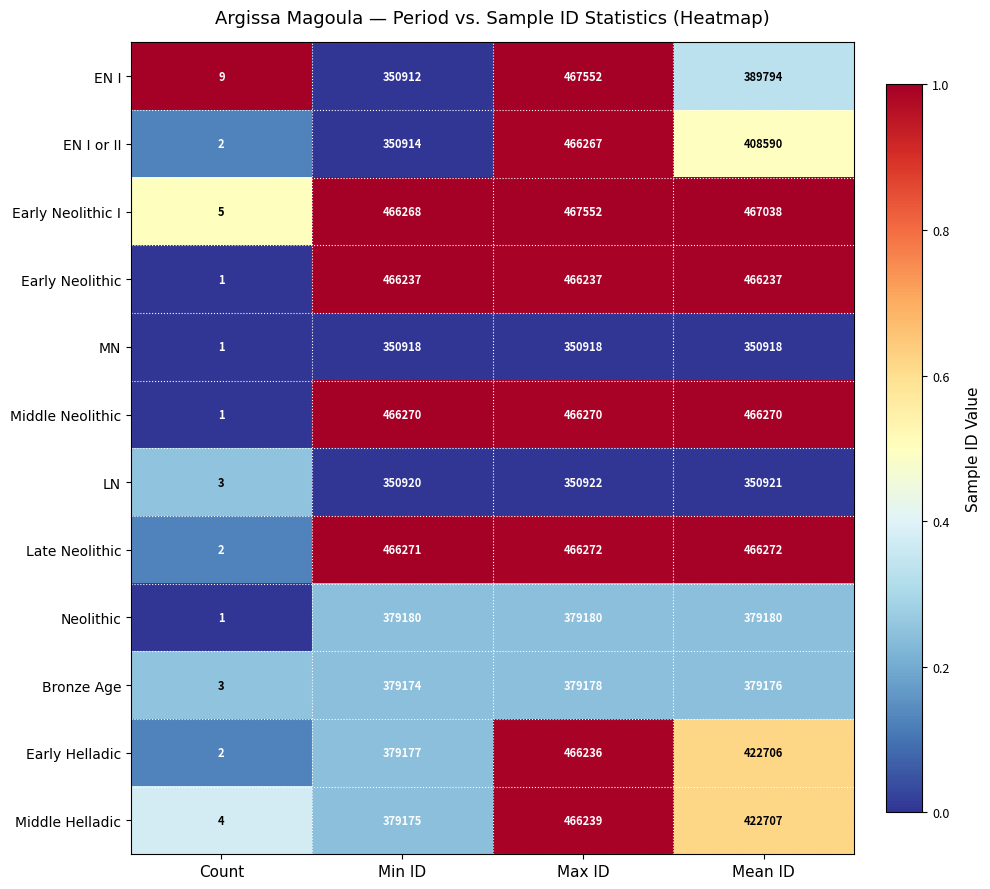

Rank the series at Min ID from highest to lowest value.

Late Neolithic, Middle Neolithic, Early Neolithic I, Early Neolithic, Neolithic, Early Helladic, Middle Helladic, Bronze Age, LN, MN, EN I or II, EN I